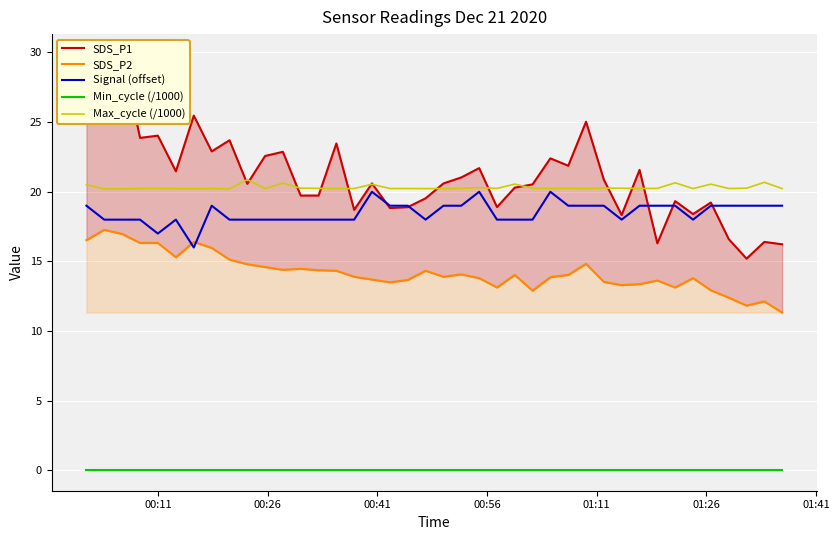

True or false: Min_cycle (/1000) and Max_cycle (/1000) intersect in this chart.

False